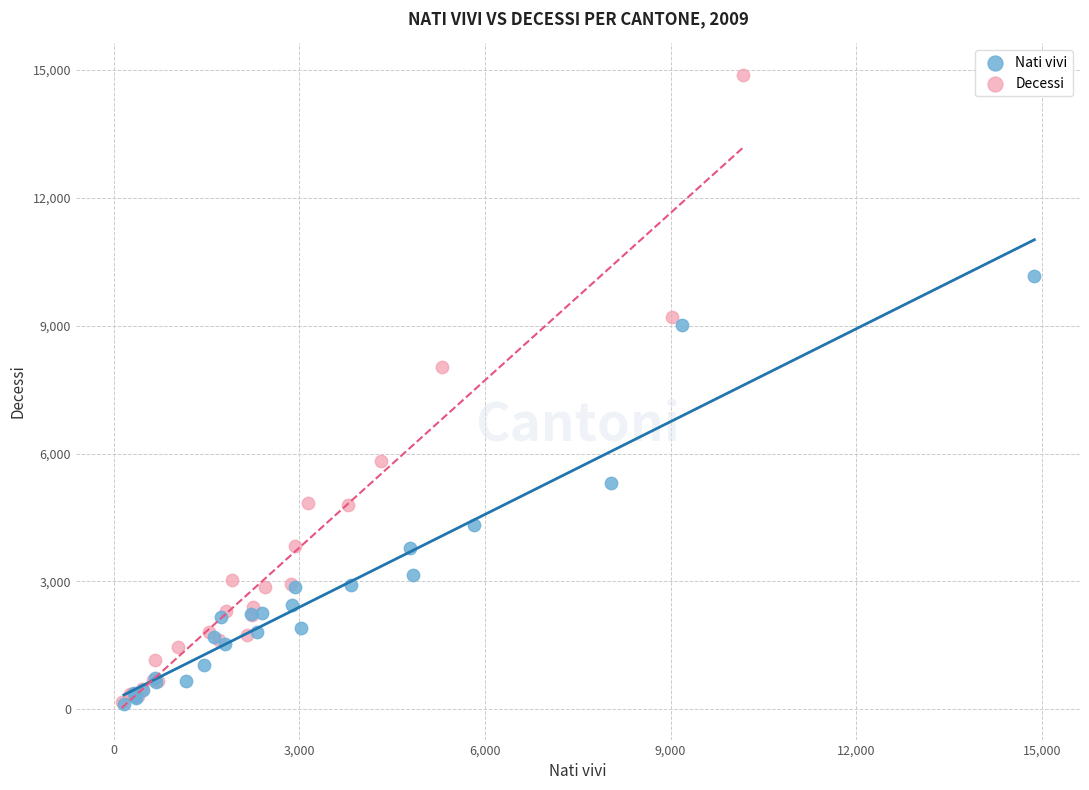

What are all the series names shown in the legend?

Nati vivi, Decessi